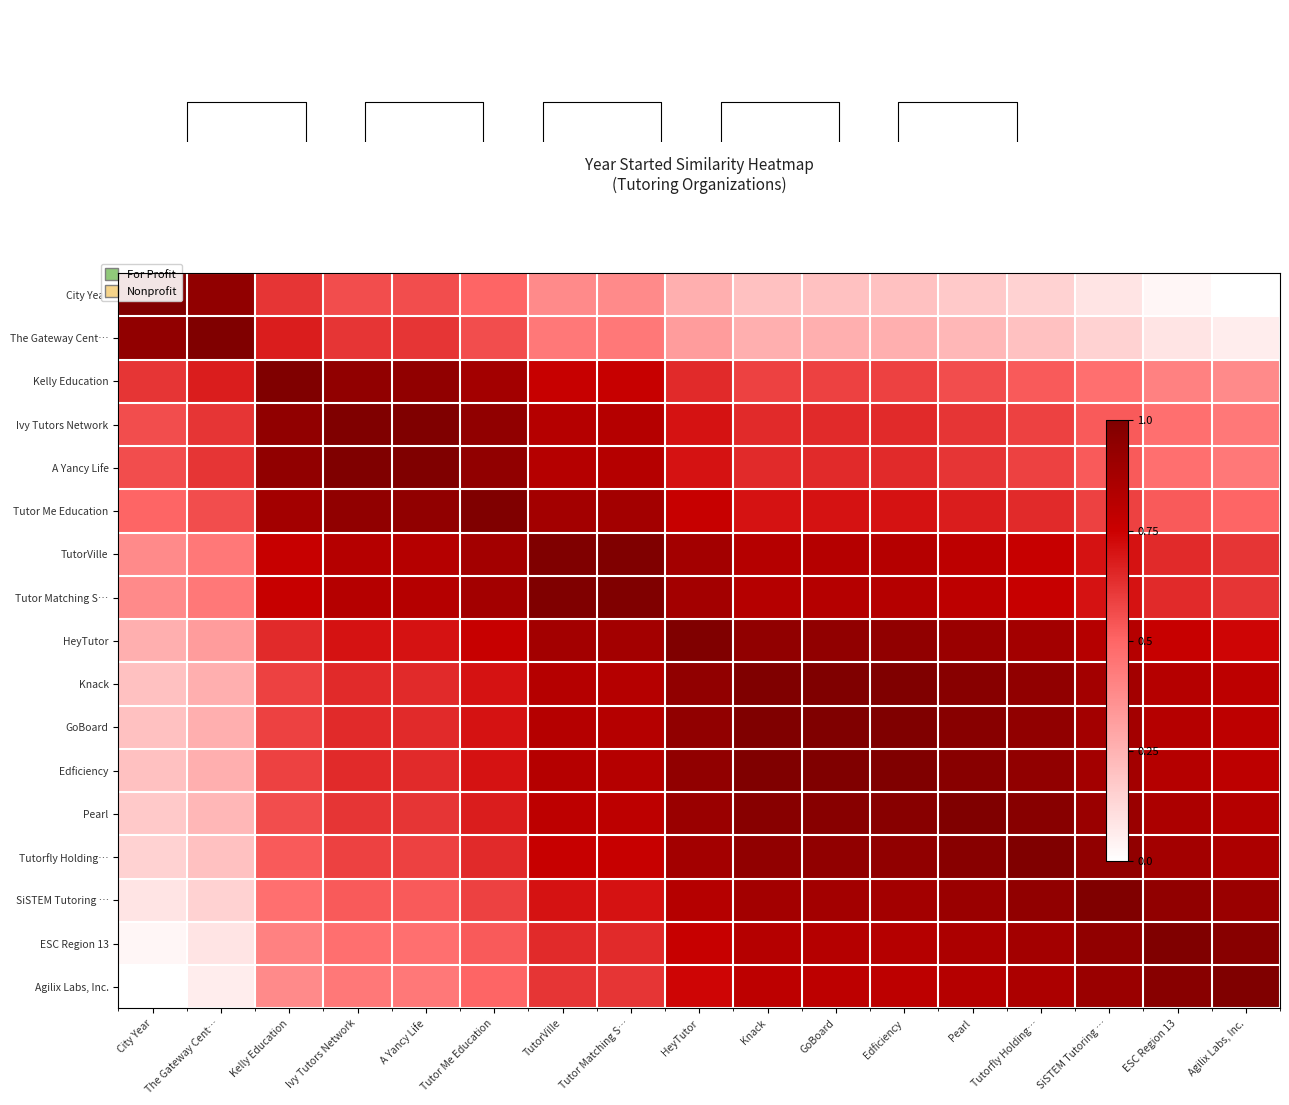

True or false: TutorVille has a value of 0.3 at Agilix Labs, Inc..

False